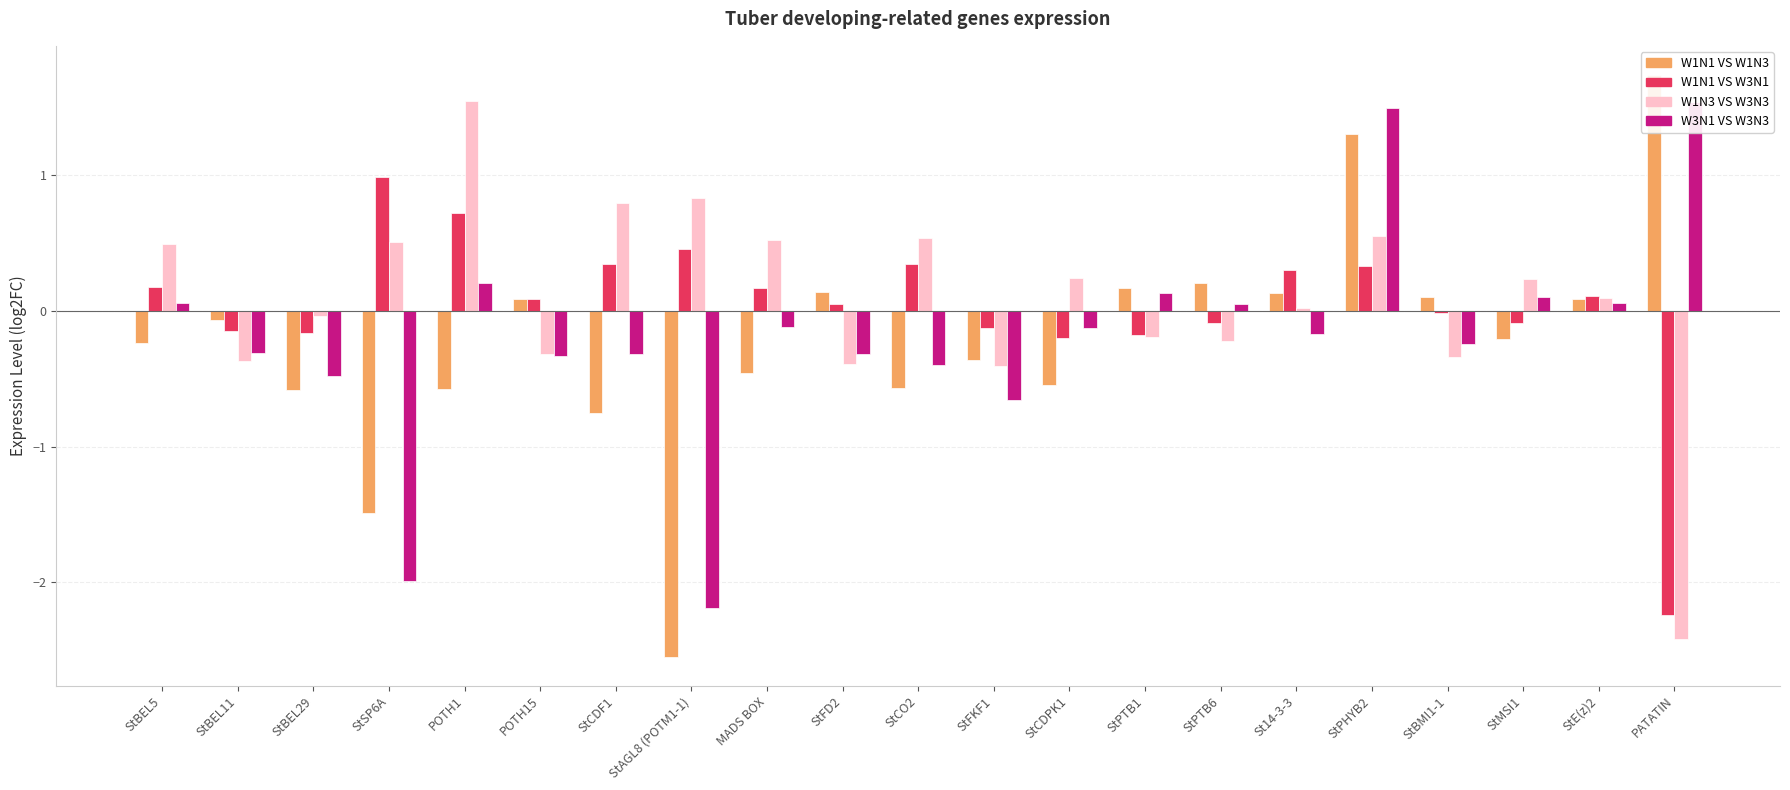

What is the maximum value for W1N3 VS W3N3?

1.5